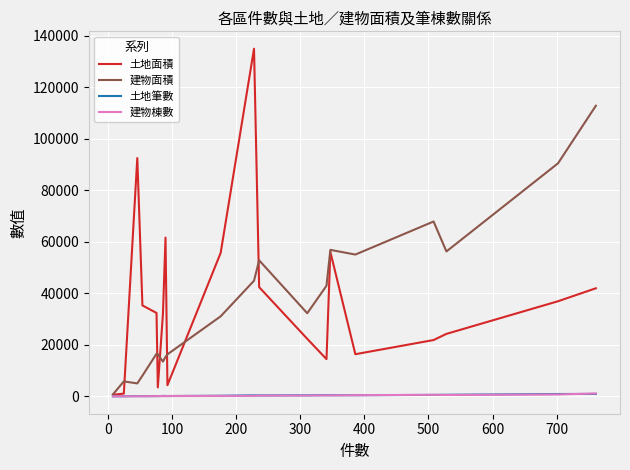

What is the sum of all 建物面積 values?

741502.9